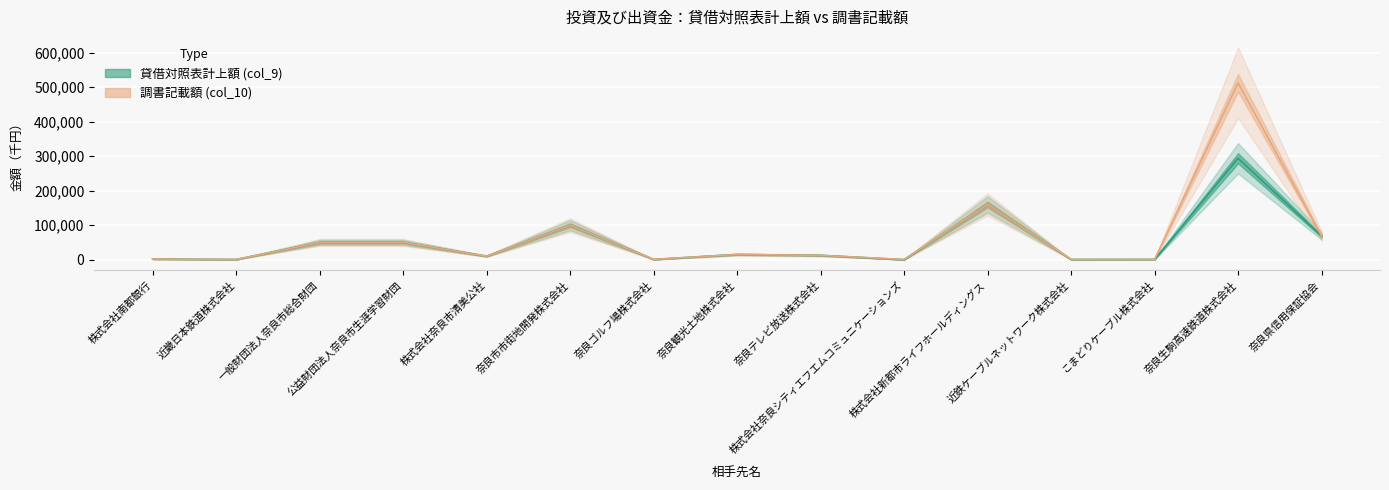

True or false: 貸借対照表計上額 (col_9) and 調書記載額 (col_10) intersect in this chart.

False